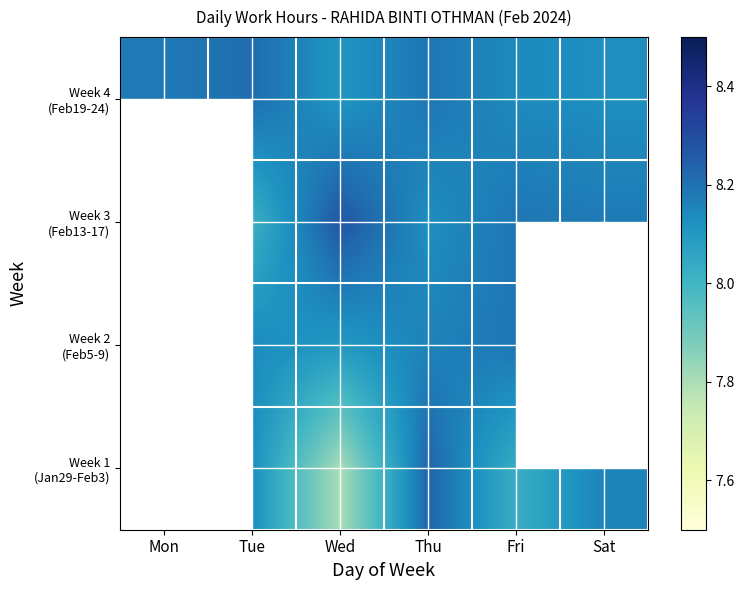

What is the total value across all series at Wed?

32.3